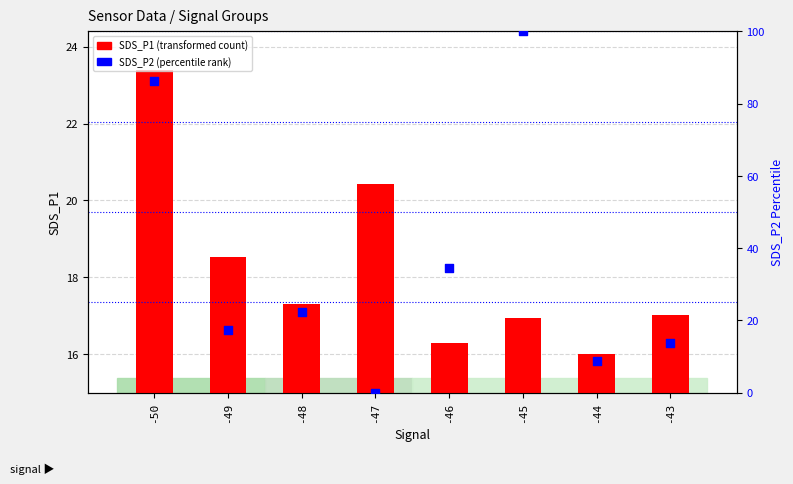

Which series reaches the maximum Y coordinate?

SDS_P2 (percentile rank)